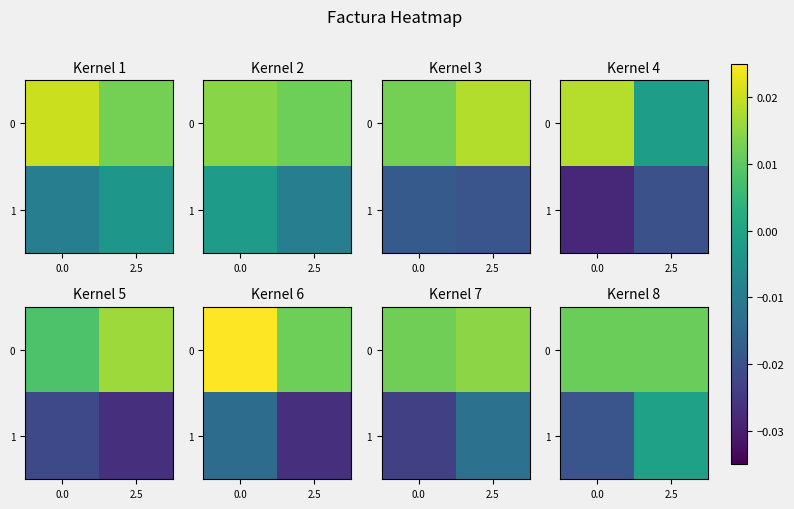

List the series in order of their peak value, lowest first.

row_1, row_0